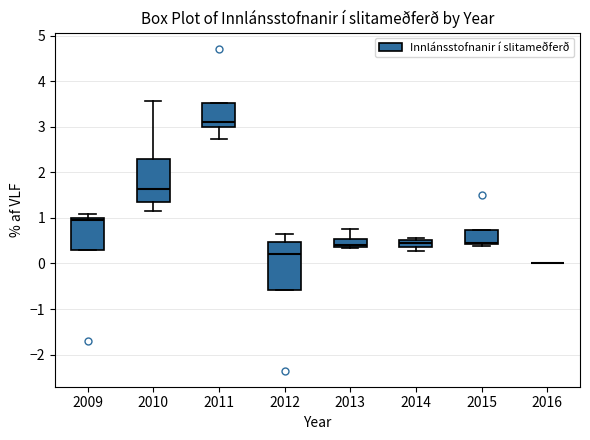

Reading left to right, read every box against the y-axis: the position of its median line, the range the box covers, and the ends of its whiskers. The values are not printed on the chart, so give them approximately, as read against the axis.

2009: median 1.0 (just below the box's upper edge), box 0.3 to 1.0, whiskers 0.3 to 1.1
2010: median 1.6, box 1.3 to 2.3, whiskers 1.2 to 3.6
2011: median 3.1, box 3.0 to 3.5, whiskers 2.7 to 3.5
2012: median 0.2, box -0.6 to 0.5, whiskers -0.6 to 0.7
2013: median 0.4 (just above the box's lower edge), box 0.4 to 0.5, whiskers 0.4 to 0.8
2014: median 0.4 (inside the box), box 0.4 to 0.5, whiskers 0.3 to 0.6
2015: median 0.5, box 0.4 to 0.7, whiskers 0.4 (just below the box's lower edge) to 0.7
2016: box collapsed to a line at 0.0, whiskers 0.0 to 0.0